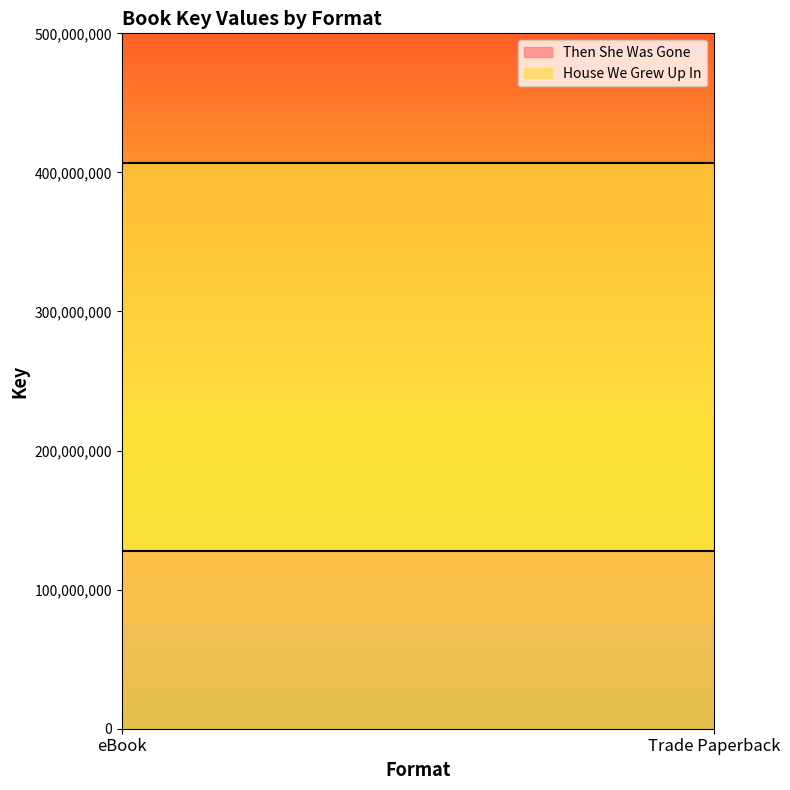

The House We Grew Up In series shows 183178773 at Trade Paperback. True or false?

False